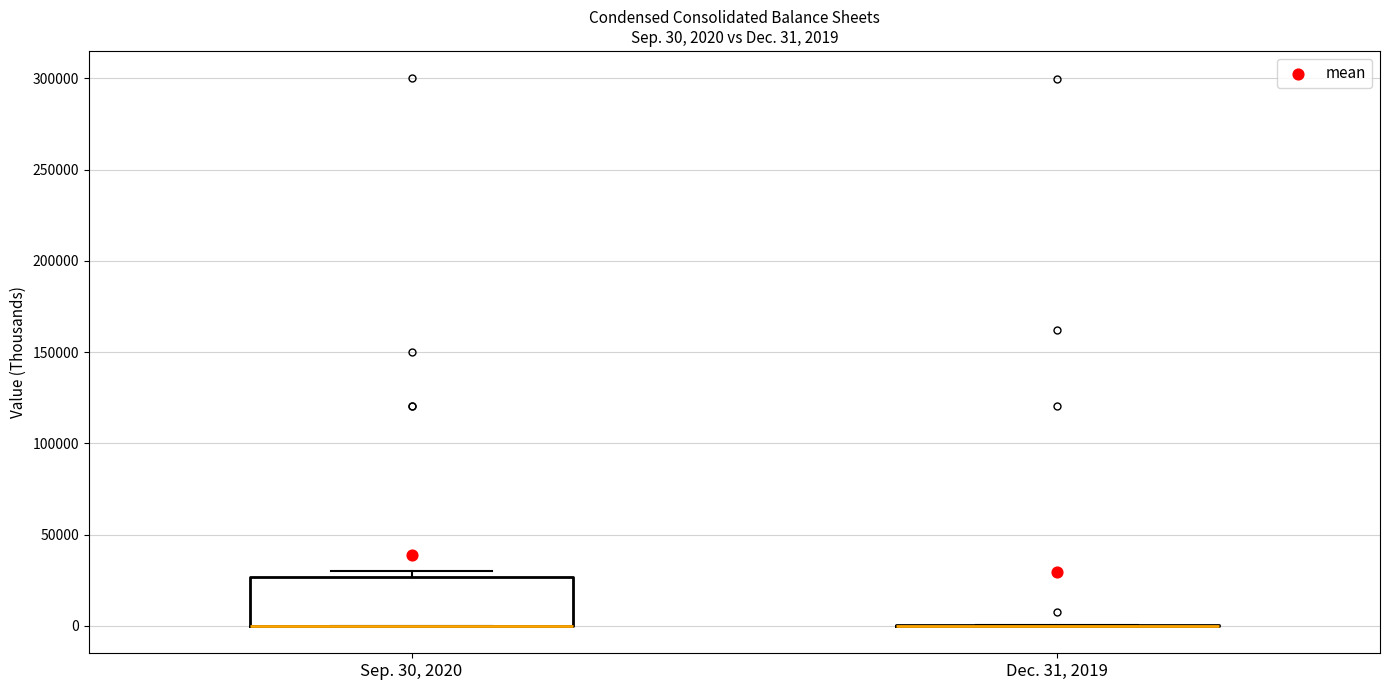

Comparing the boxes themselves (not the whiskers), which one is the tallest?

Sep. 30, 2020